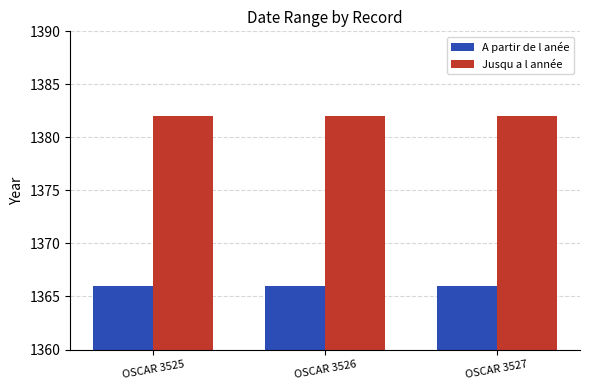

What is the spread (max minus min) of values at OSCAR 3525?

16